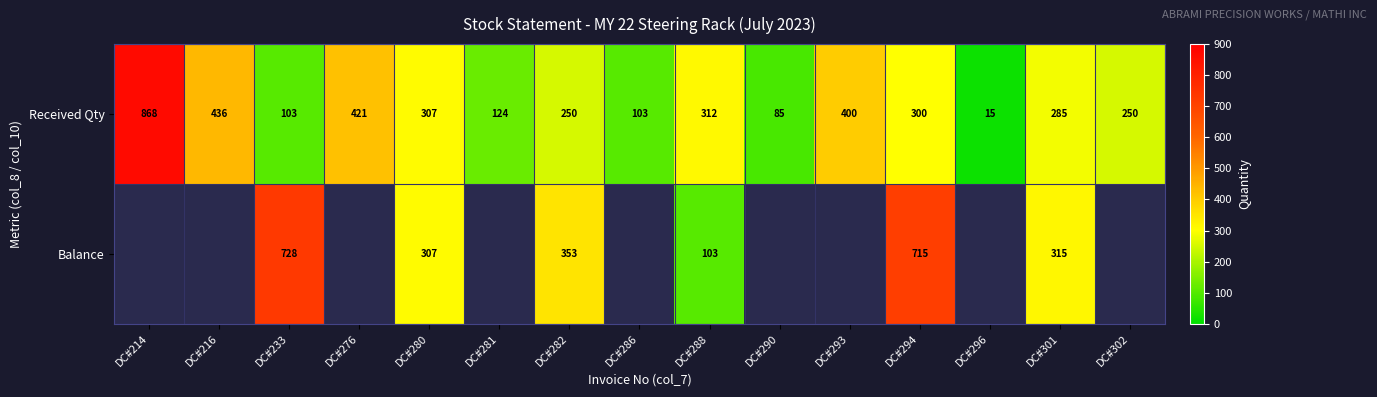

What is the sum of the Received Qty values at DC#290 and DC#280?

392